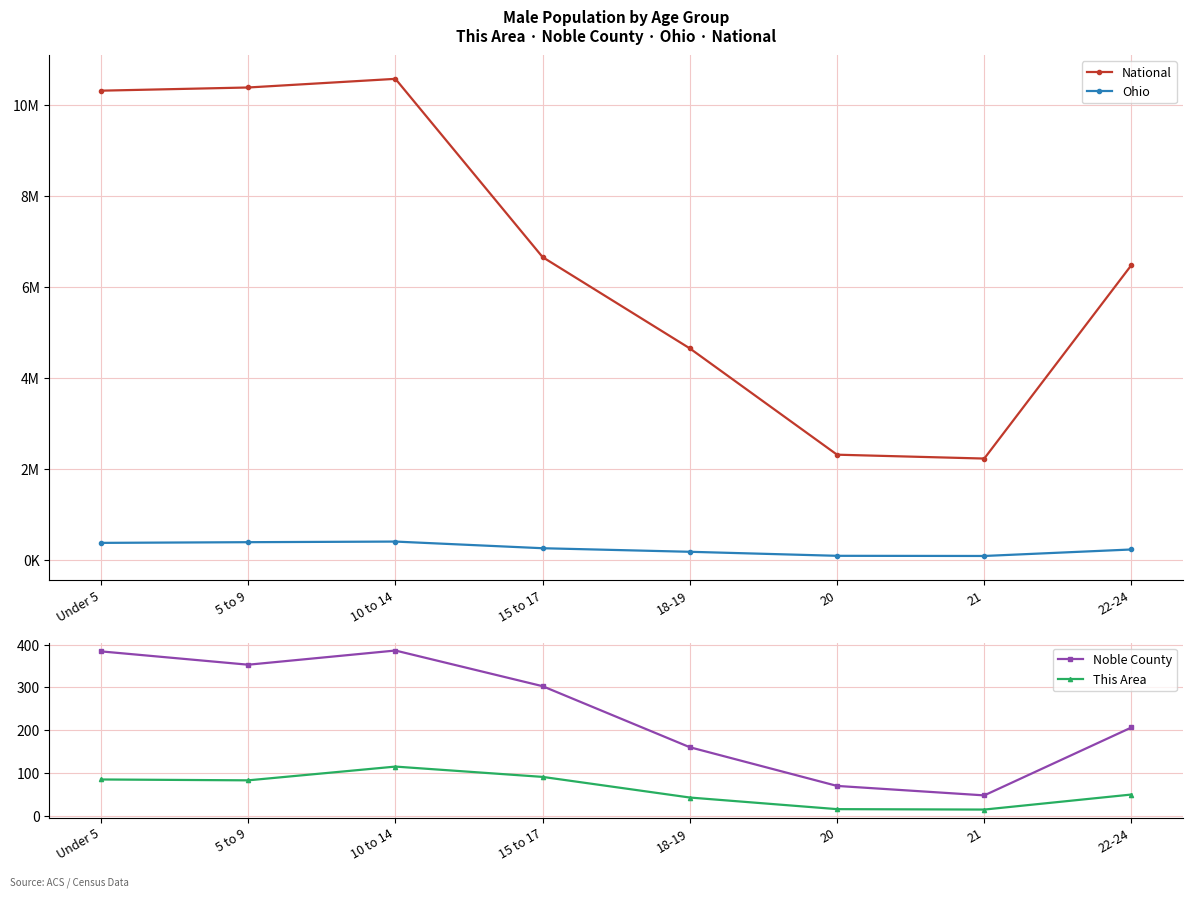

What is the sum of all Ohio values?

1951449